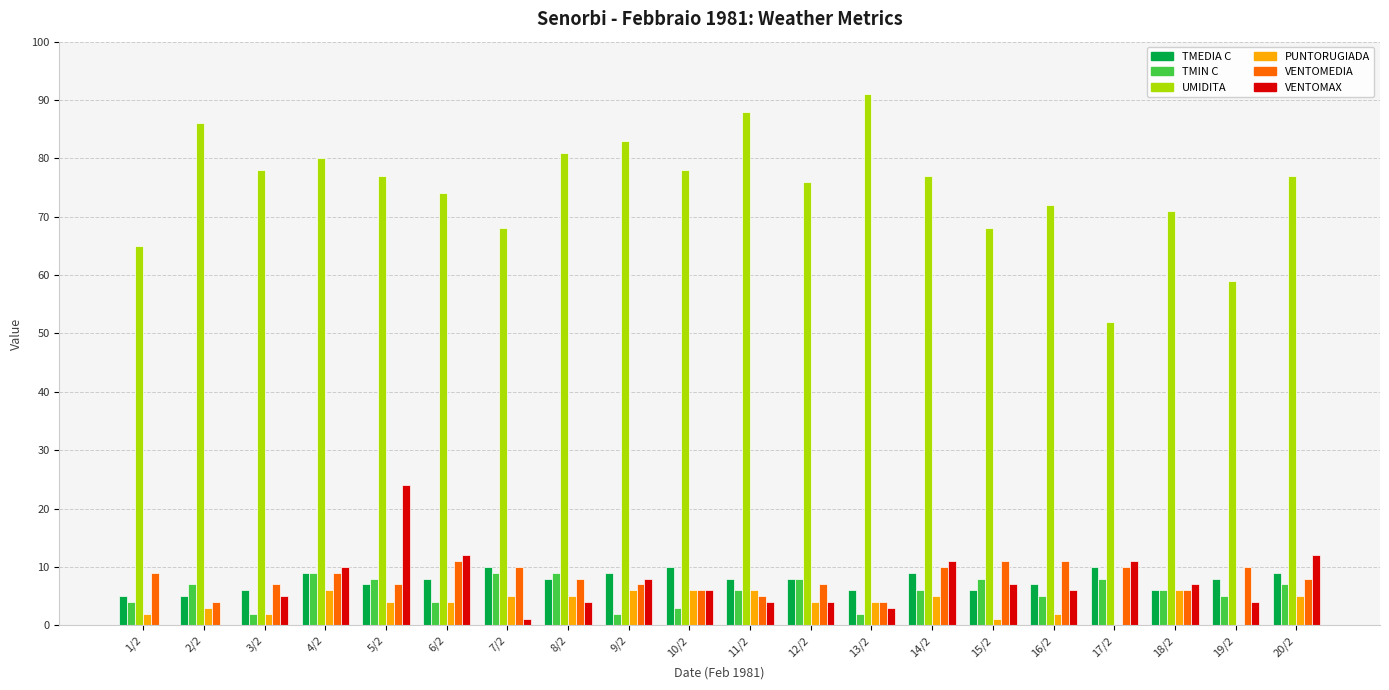

True or false: UMIDITA has a value of 78 at 10/2.

True